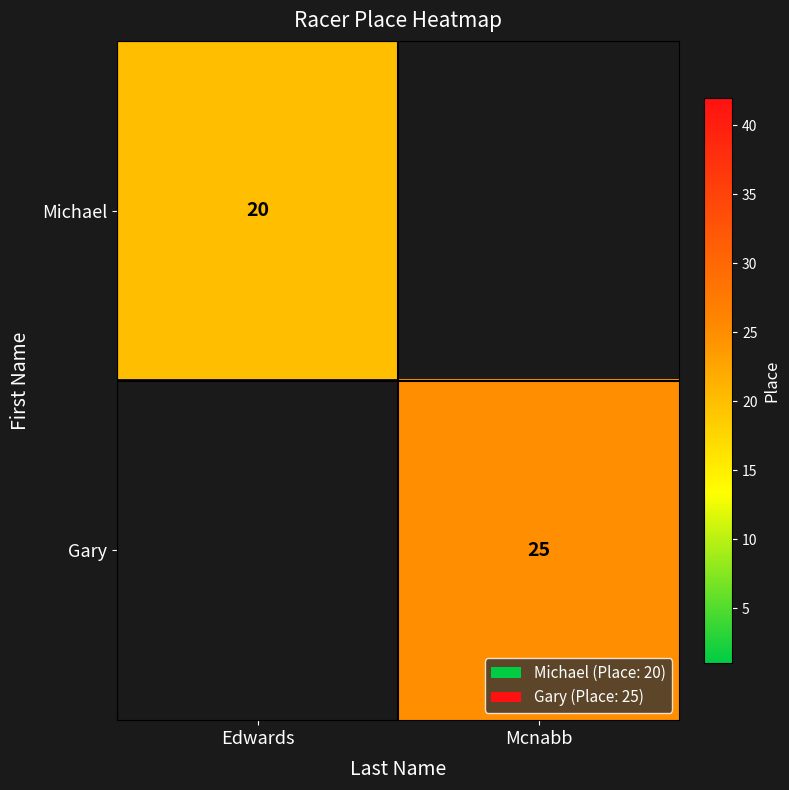

Which category has the lowest value across all series?

Edwards